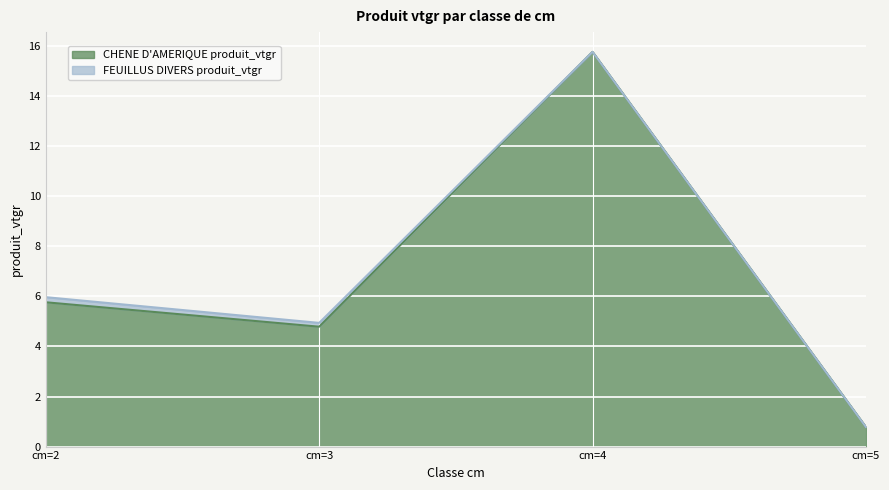

How many lines are shown in the chart?

2